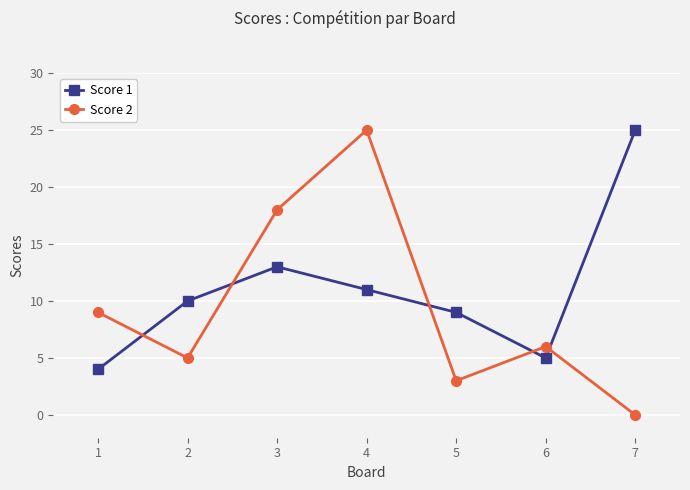

What is the spread (max minus min) of values at 3?

5